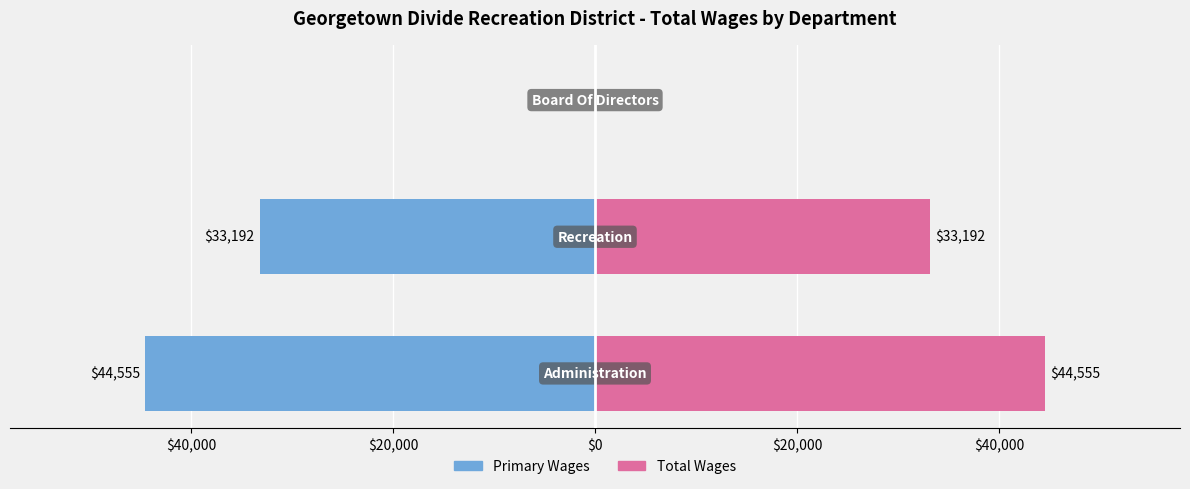

At how many categories does at least one series exceed 28405?

2